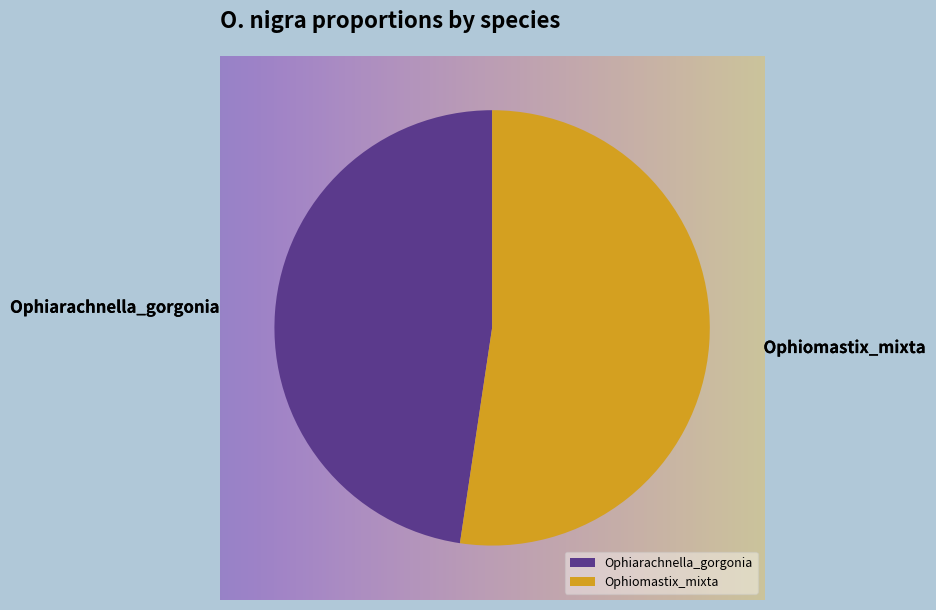

What is the majority slice?

Ophiomastix_mixta